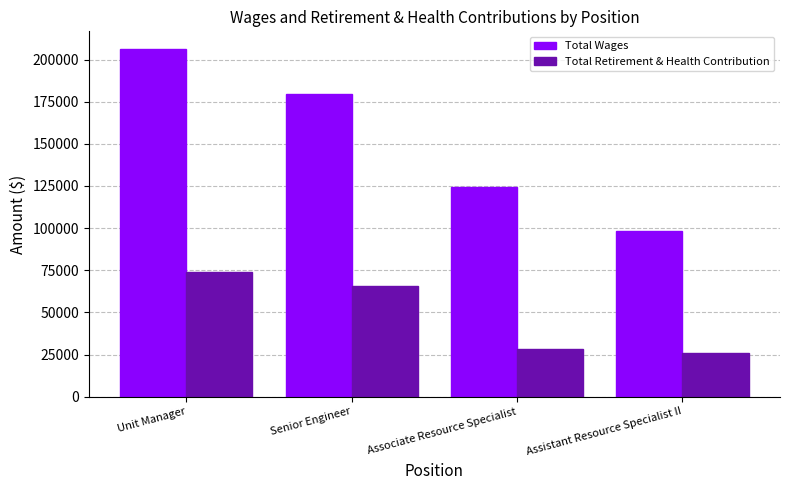

What is the approximate value of Total Retirement & Health Contribution at Unit Manager?

74257